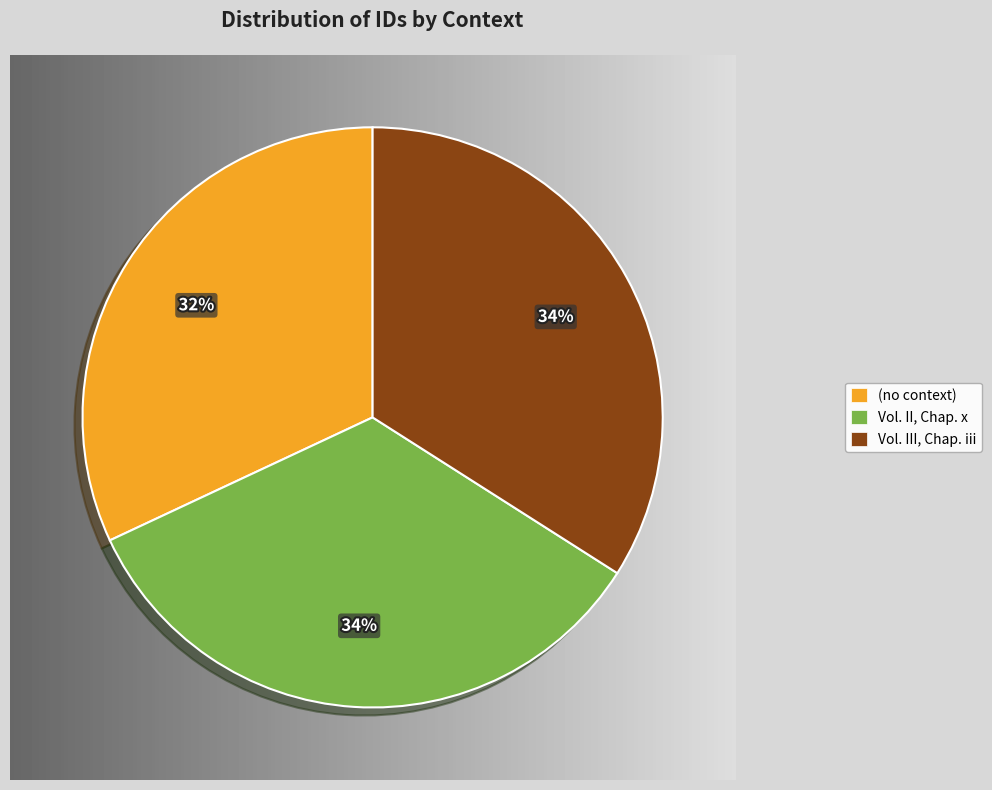

Rank the categories by value from lowest to highest.

(no context), Vol. II, Chap. x, Vol. III, Chap. iii